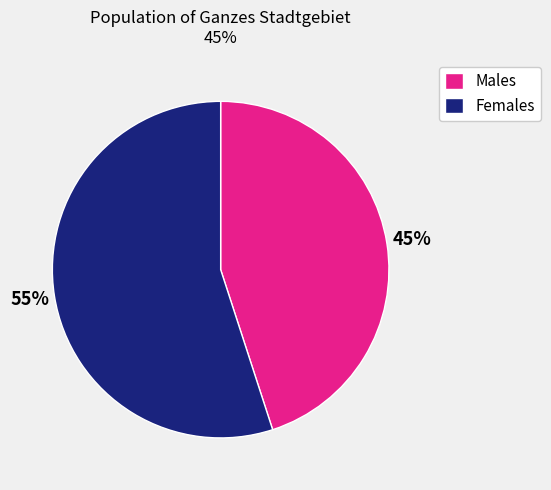

Which has a higher value, Males or Females?

Females